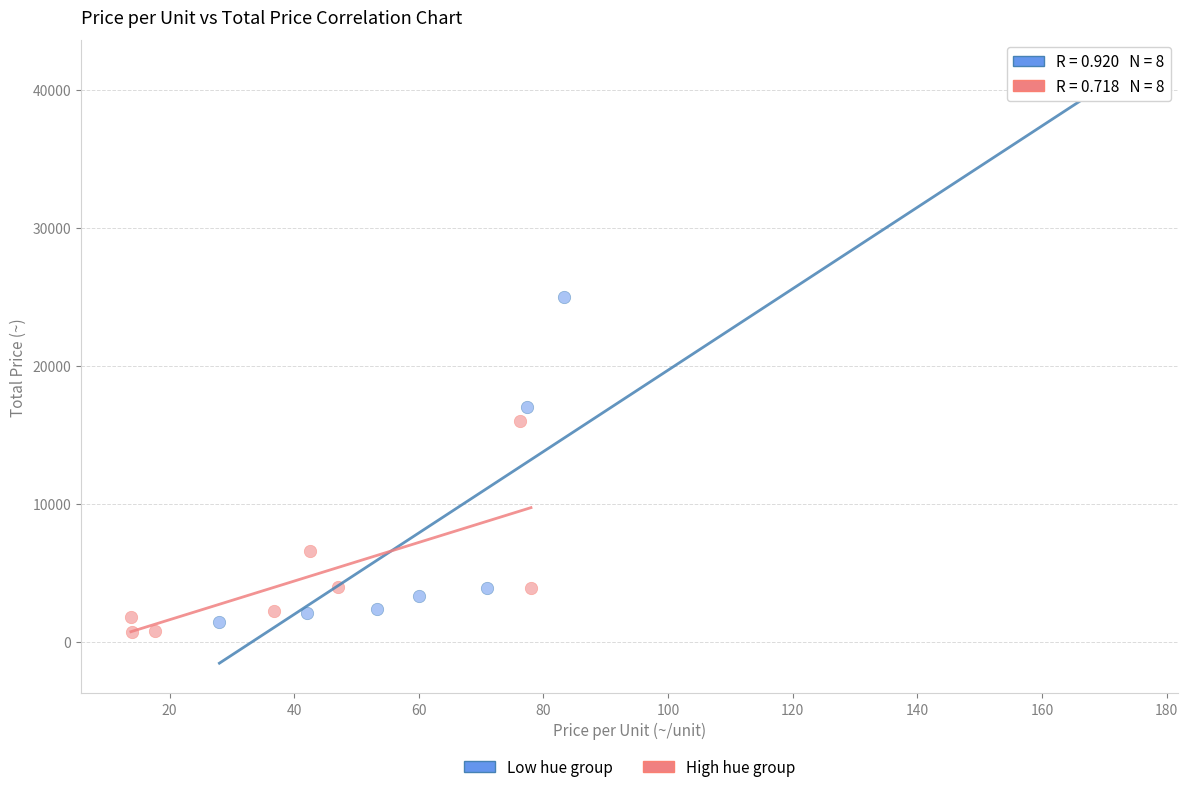

Which series contains the lowest Y value?

High hue group